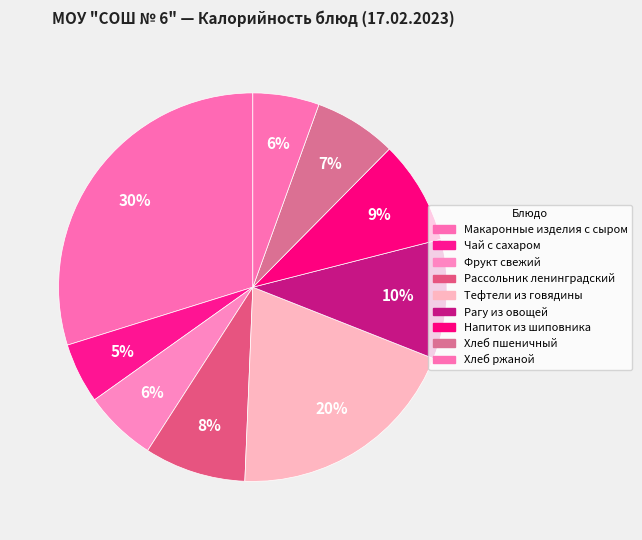

Does Рассольник ленинградский represent more than half of the total?

No